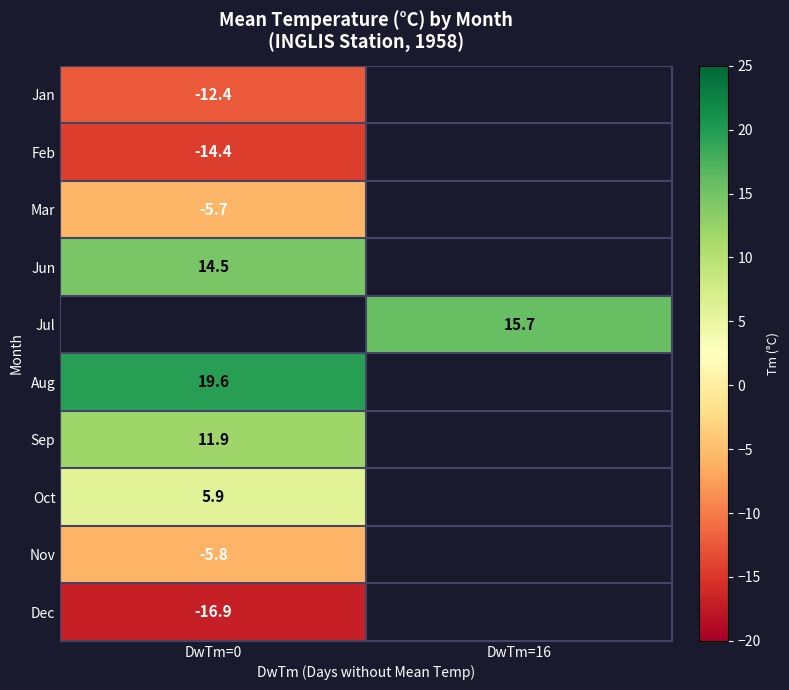

Is it true that Jan equals -20.4 at DwTm=0?

False